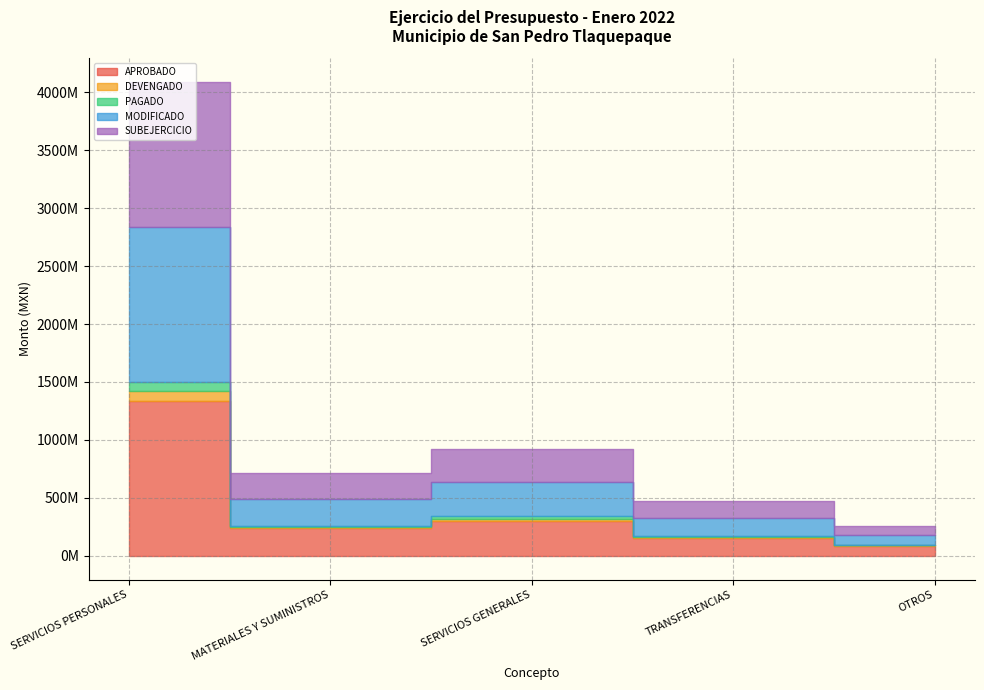

What is the label of the 3rd point from the right?

SERVICIOS GENERALES